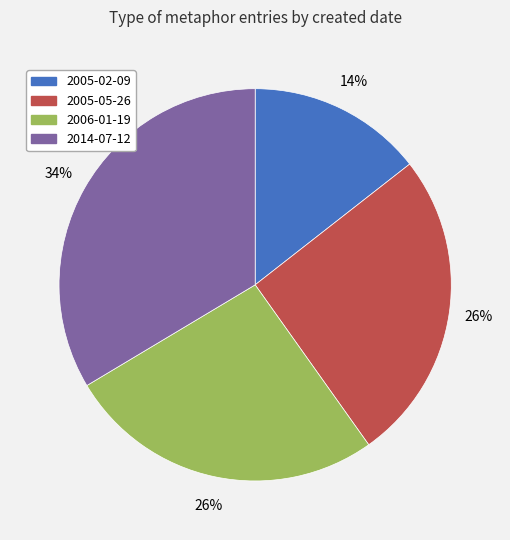

Which slice is the largest?

2014-07-12